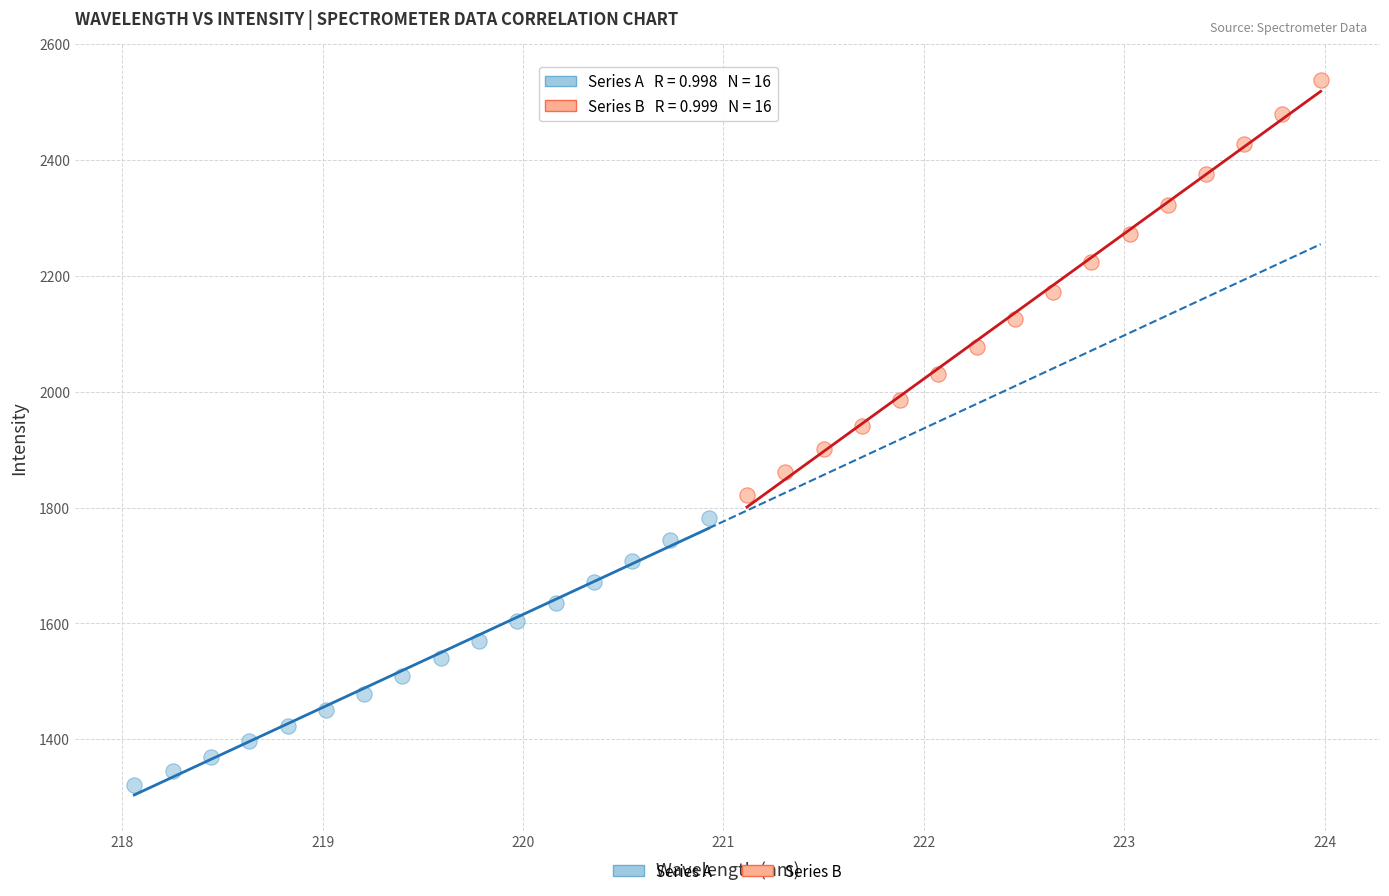

Which series contains the lowest Y value?

Series A